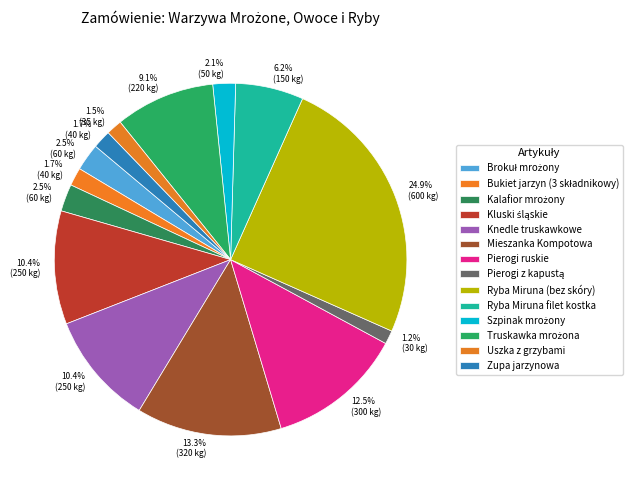

To the nearest percent, what portion does Uszka z grzybami represent?

1%